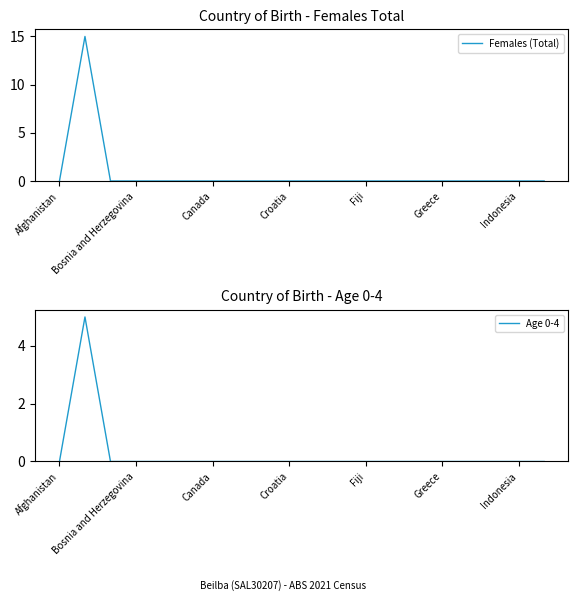

List the series in order of their overall mean, lowest first.

Age 0-4, Females (Total)